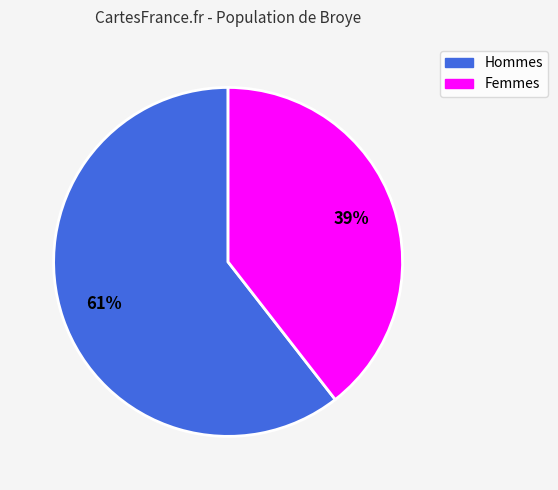

Does any single category account for the majority?

Yes